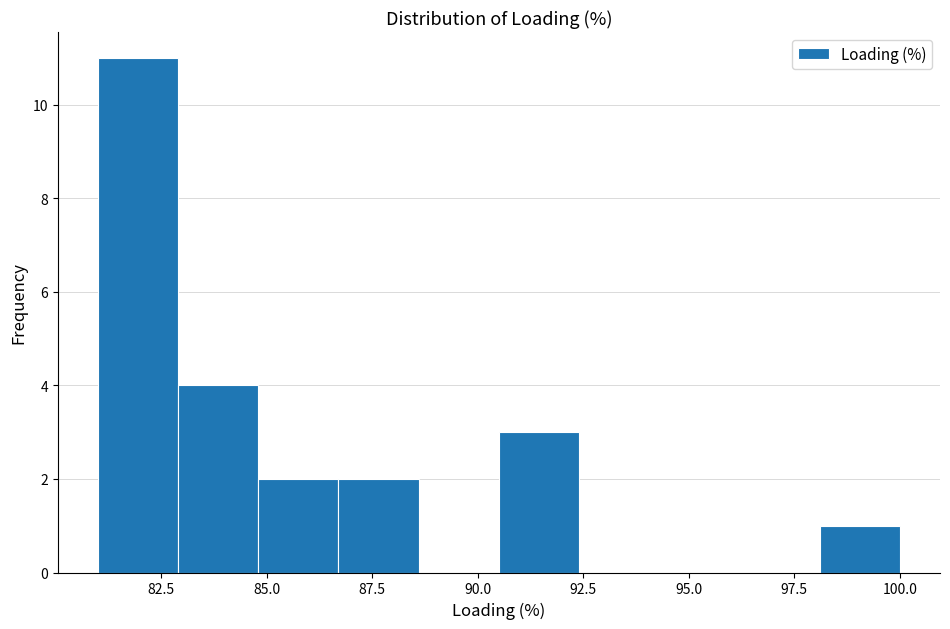

Around what value on the x-axis is the tallest bar? Give the approximate position of its centre, as read against the axis.

82.0